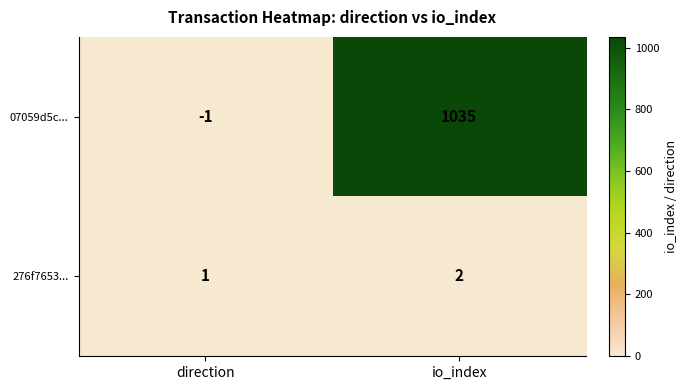

Reading left to right, transcribe all the data shown in this chart.

07059d5c...: direction=-1	io_index=1035
276f7653...: direction=1	io_index=2